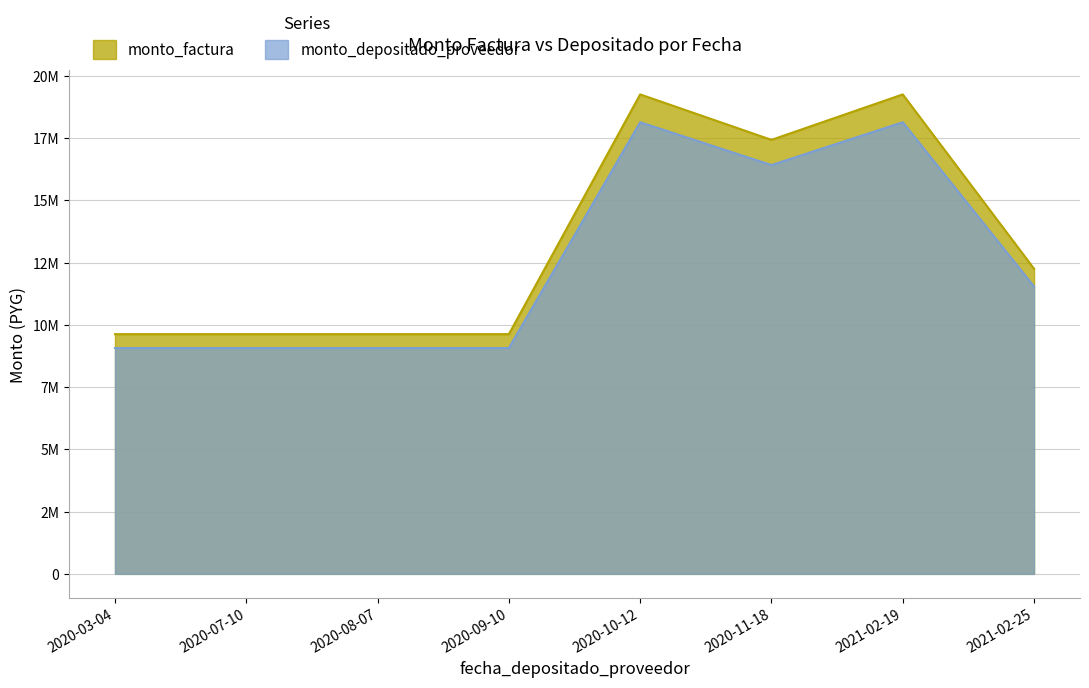

What is the approximate value of monto_depositado_proveedor at 2021-02-19, to the nearest 10?

18132100